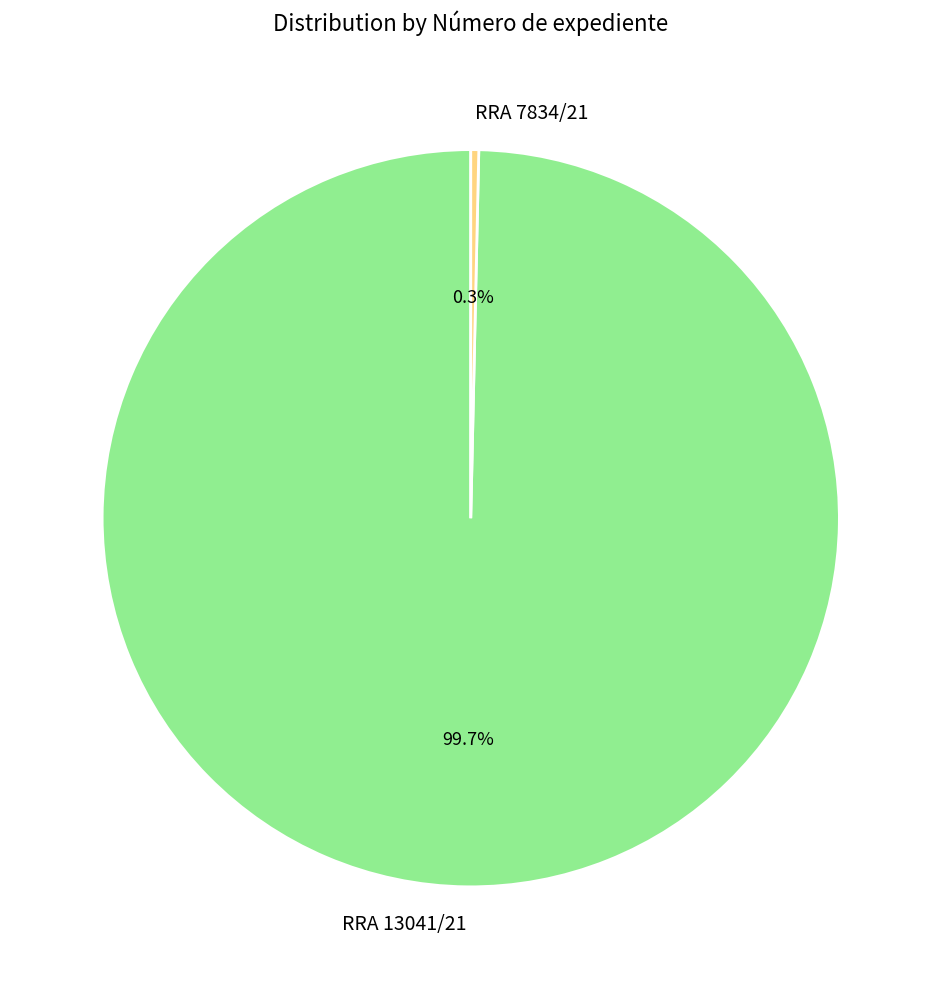

Which has a higher value, RRA 7834/21 or RRA 13041/21?

RRA 13041/21